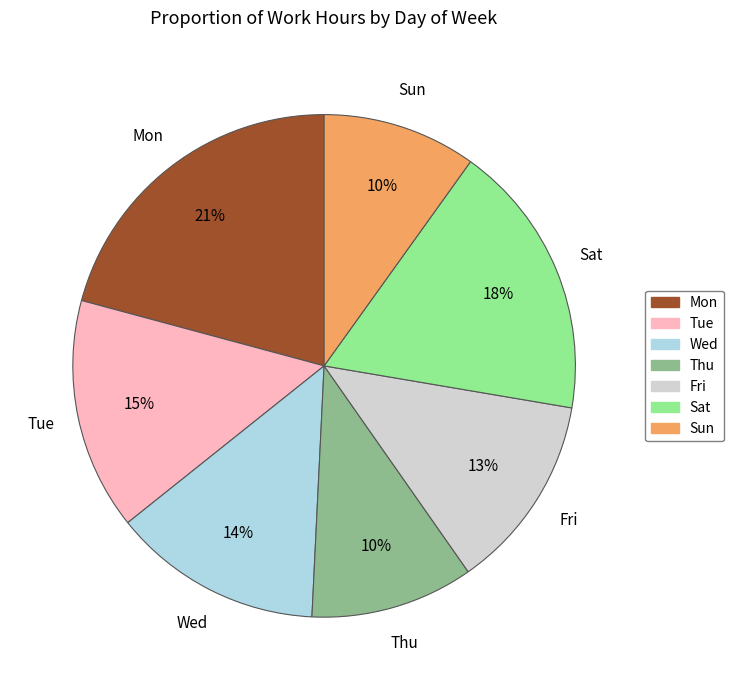

Does Sun account for over 50% of the chart?

No